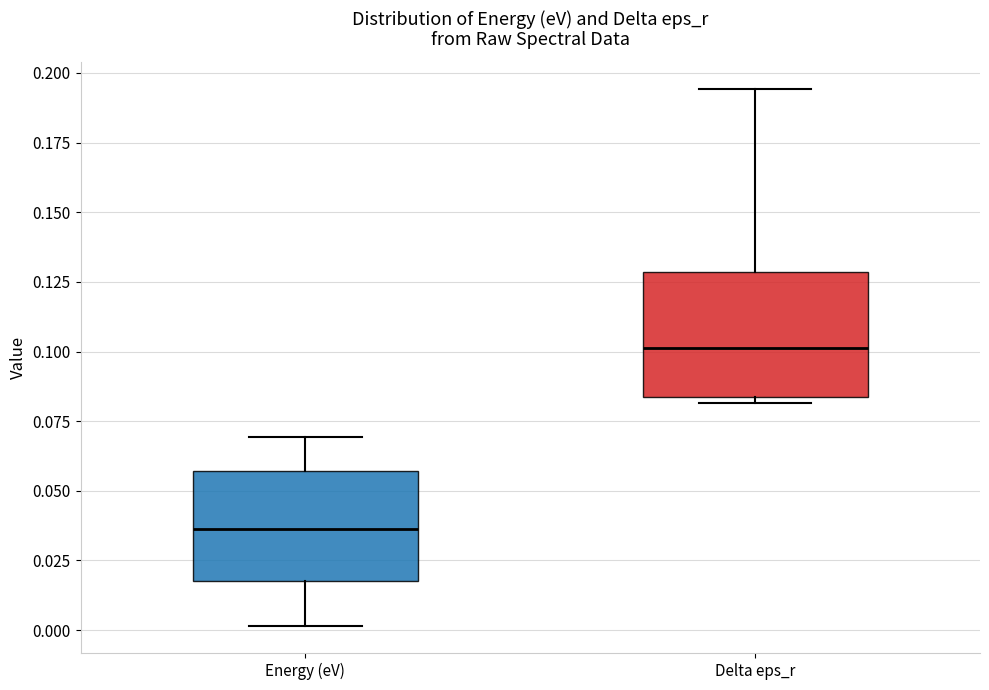

Reading left to right, read every box against the y-axis: the position of its median line, the range the box covers, and the ends of its whiskers. The values are not printed on the chart, so give them approximately, as read against the axis.

Energy (eV): median 0.035, box 0.020 to 0.055, whiskers 0.000 to 0.070
Delta eps_r: median 0.100, box 0.085 to 0.130, whiskers 0.080 to 0.195